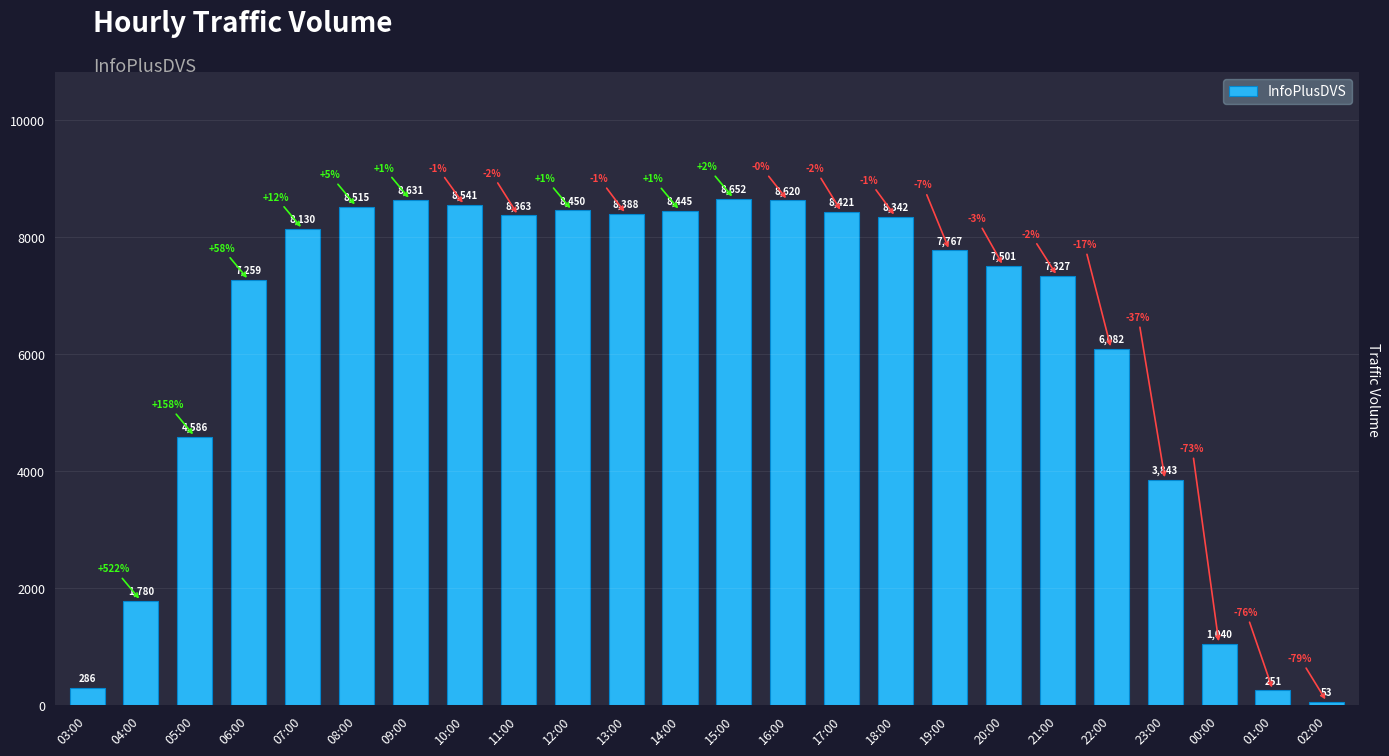

What is the label of the 11th bar from the right?

16:00